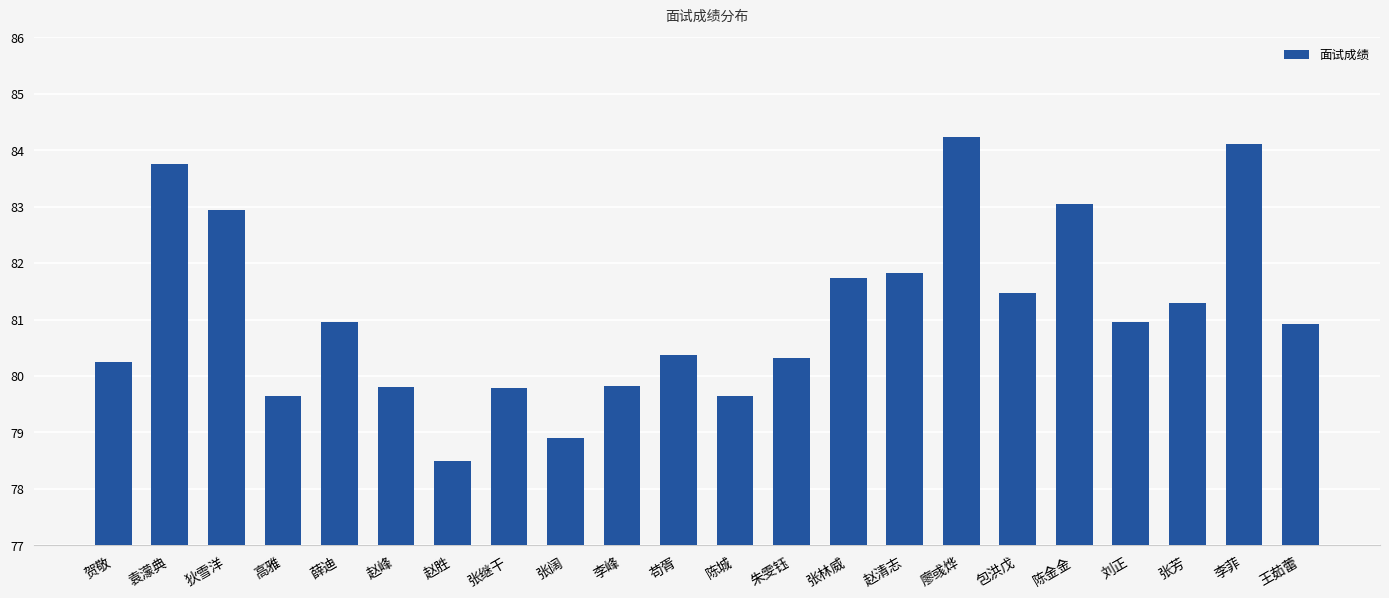

At which category does the chart reach its peak across all series?

廖彧烨